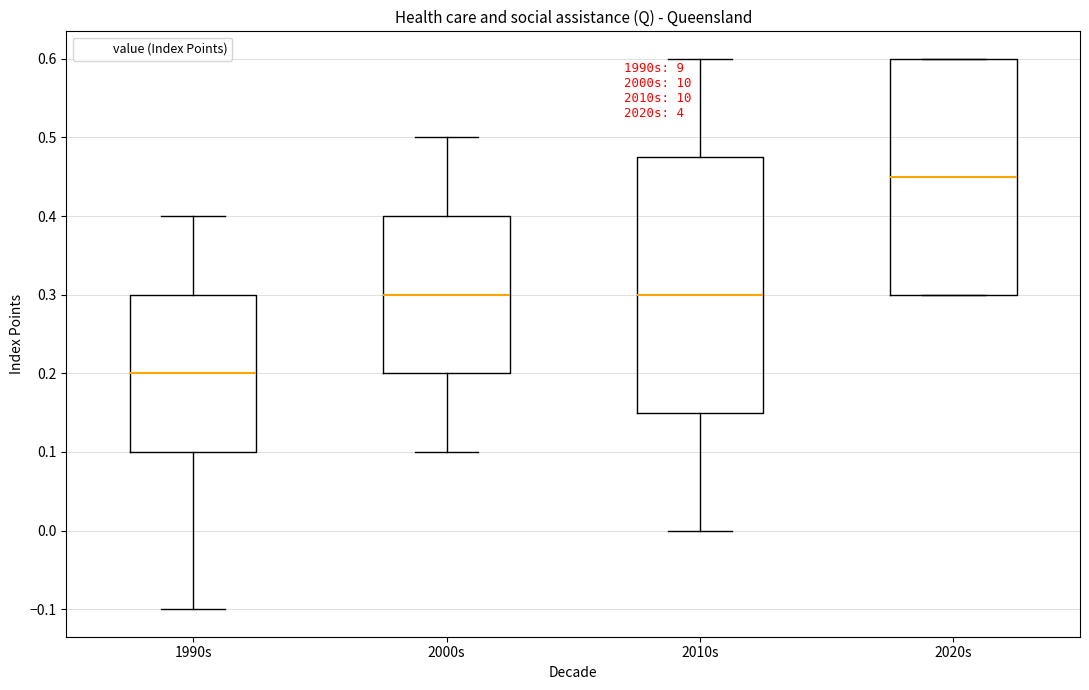

Reading left to right, transcribe this box plot: for each box, give where its median line is, the range the box spans, and where its two whiskers end, as read against the y-axis. The values are not printed on the chart, so give them approximately, as read against the axis.

1990s: median 0.20, box 0.10 to 0.30, whiskers -0.10 to 0.40
2000s: median 0.30, box 0.20 to 0.40, whiskers 0.10 to 0.50
2010s: median 0.30, box 0.15 to 0.48, whiskers 0.00 to 0.60
2020s: median 0.45, box 0.30 to 0.60, whiskers 0.30 to 0.60